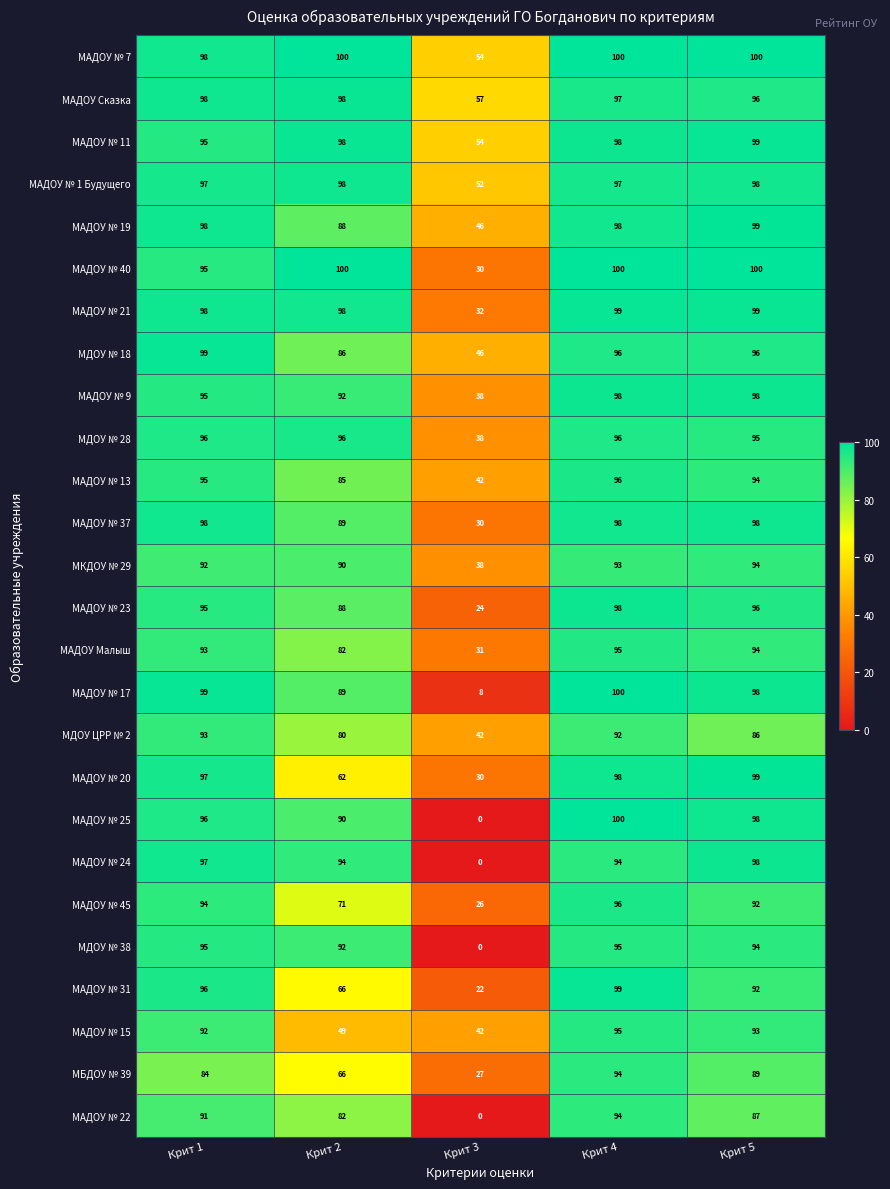

How many data points in МАДОУ № 9 are less than 95?

2